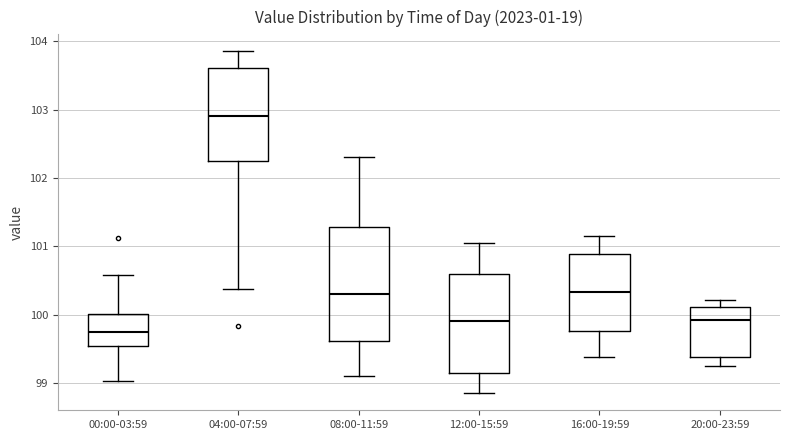

Where does the upper whisker of the box for 20:00-23:59 end on the y-axis? The values are not printed on the chart, so give them approximately, as read against the axis.

100.2